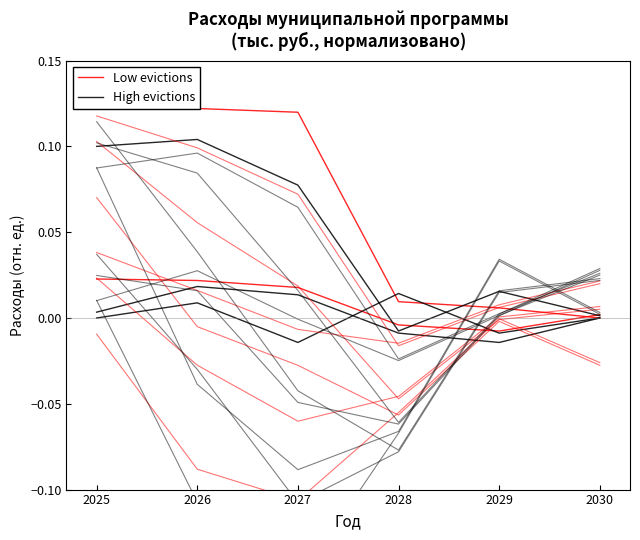

Reading right to left, transcribe all the data shown in this chart.

Low evictions: 0.0	0.0	0.0	0.1	0.1	0.1
High evictions: -0.0	-0.0	-0.0	0.0	0.0	0.0